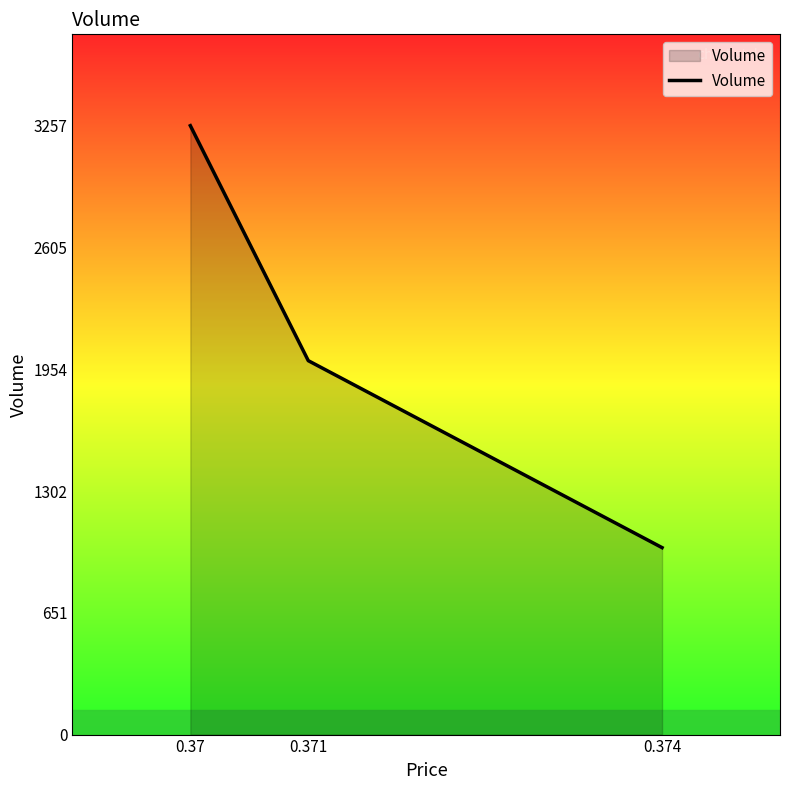

Between 0.371 and 0.37, which is larger?

0.37